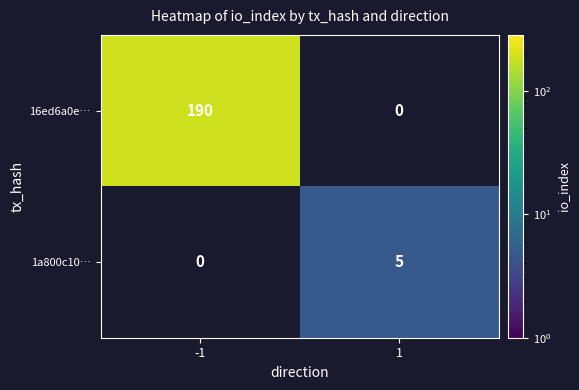

What is the sum of all 16ed6a0e… values?

190